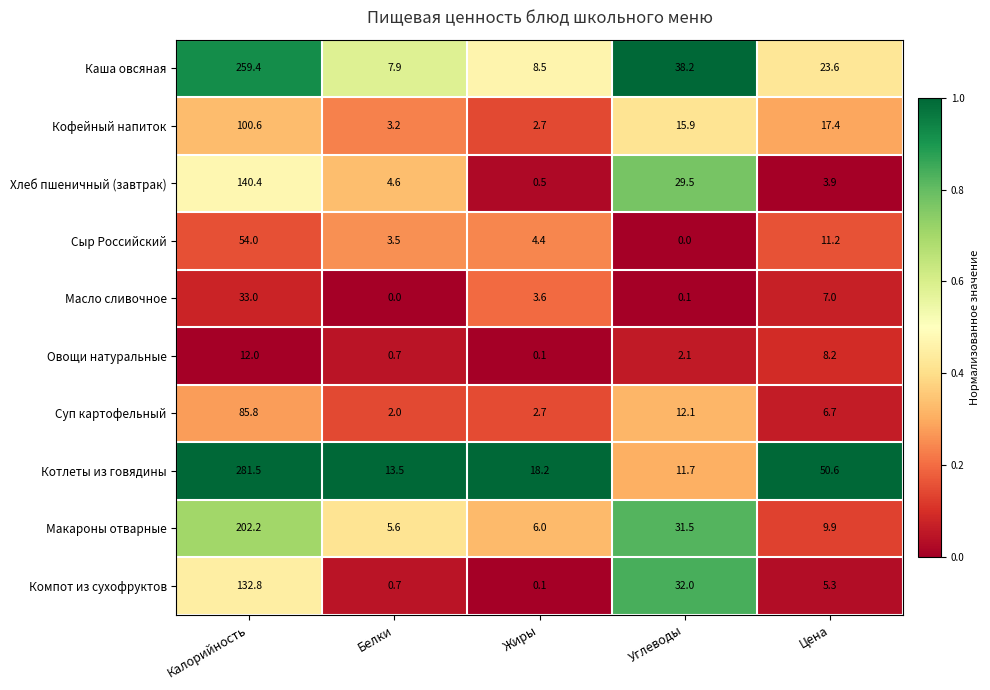

How many distinct data groups are displayed?

10